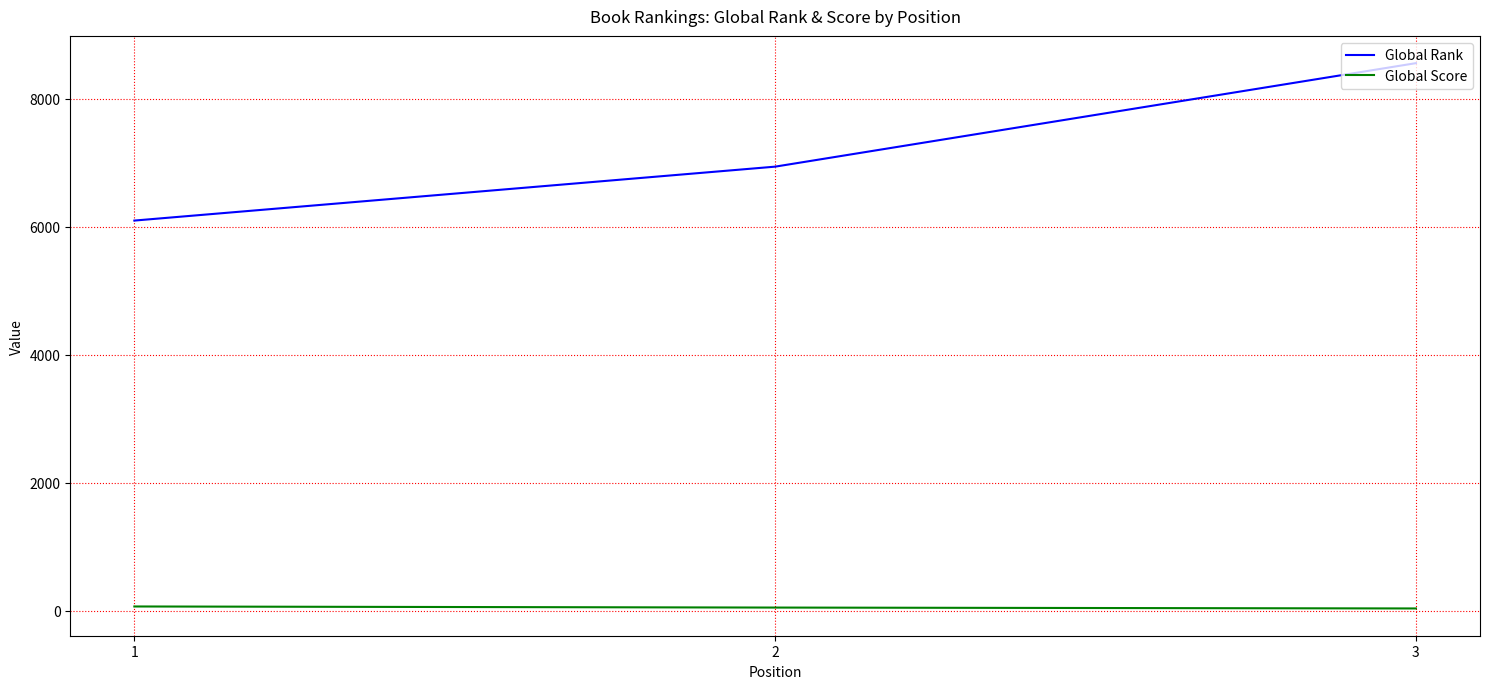

How many Global Score values are between 35 and 66?

3